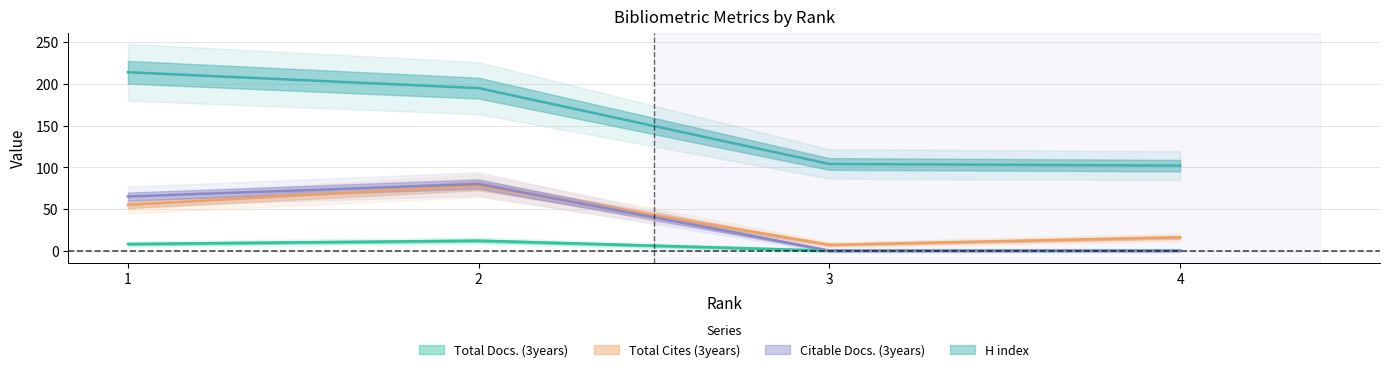

True or false: H index and Citable Docs. (3years) intersect in this chart.

False